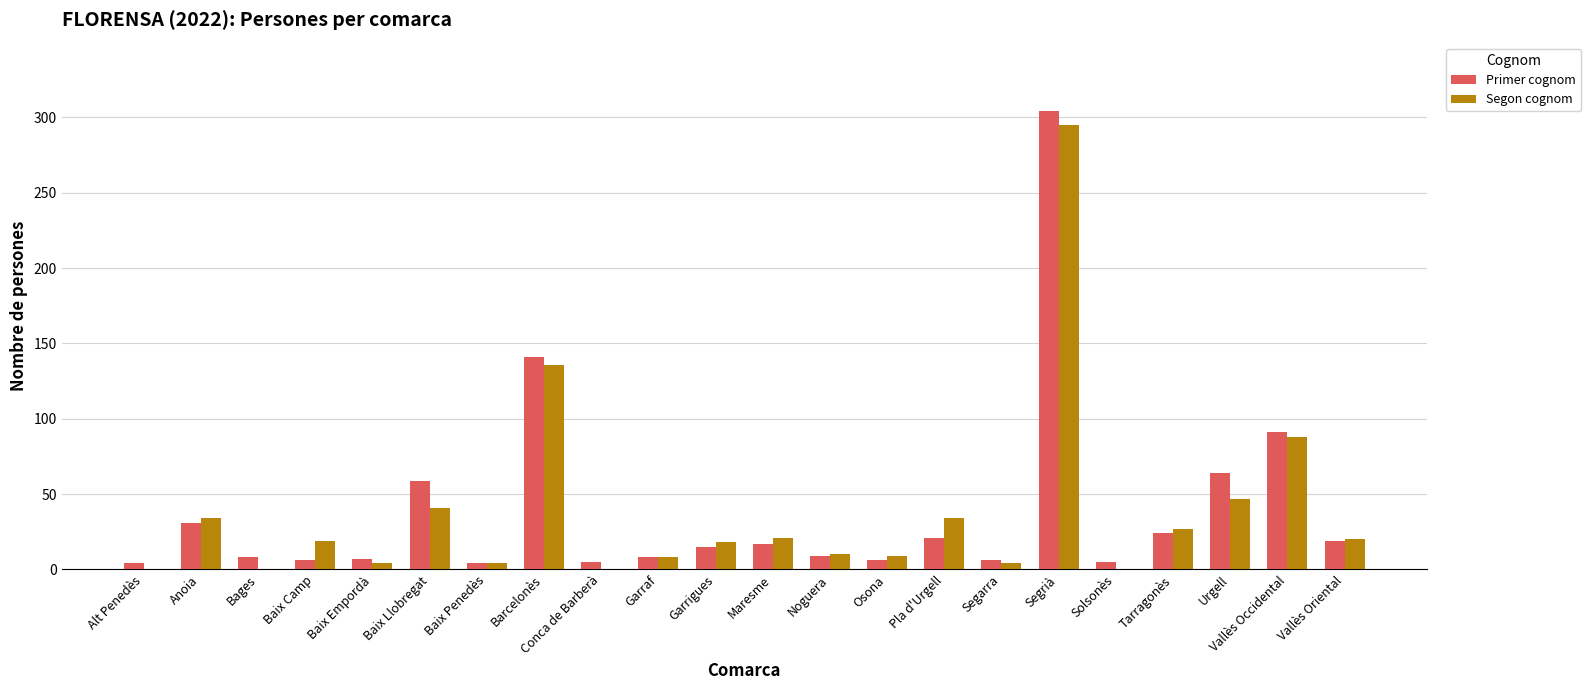

What is the difference between the Segon cognom values at Urgell and Barcelonès?

89